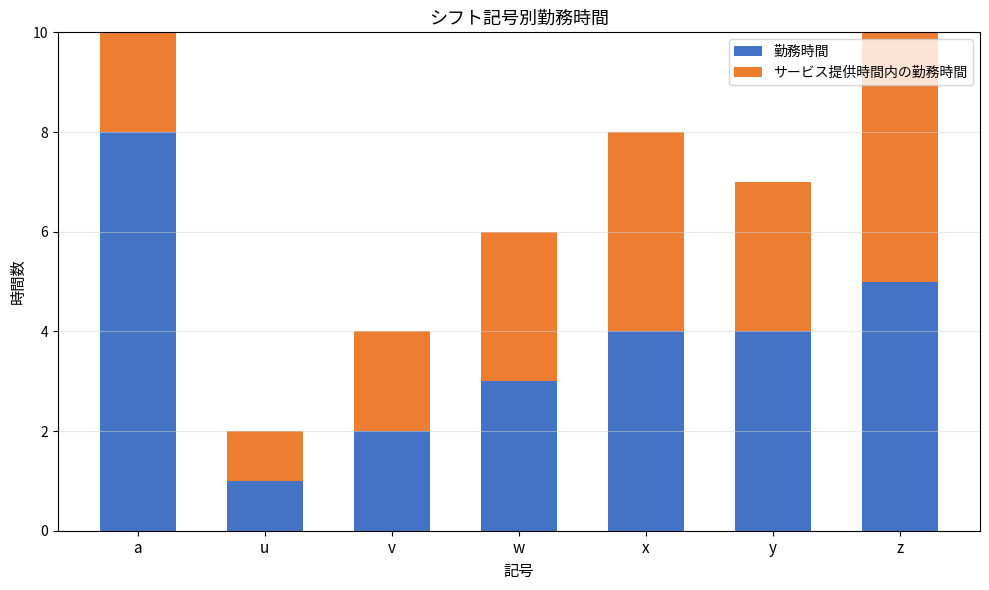

Rank the series by their maximum value, from highest to lowest.

勤務時間, サービス提供時間内の勤務時間